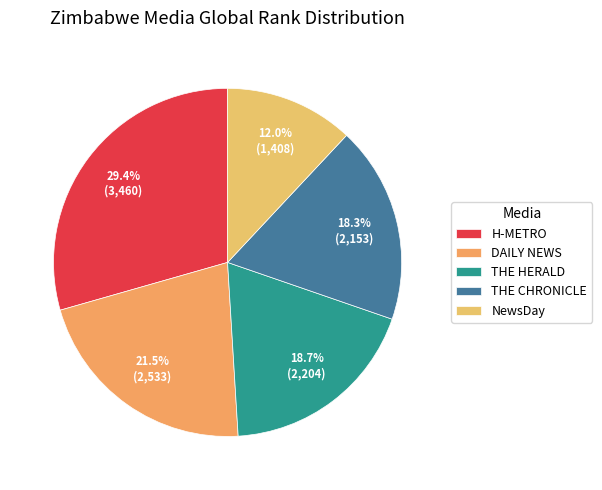

Which category has the biggest portion of the pie?

H-METRO